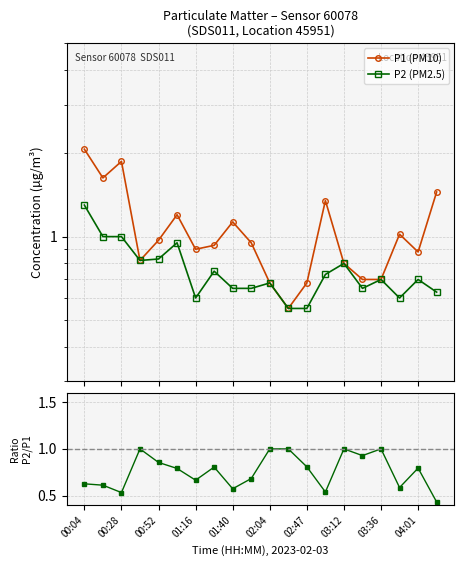

Is the value of P1 (PM10) at 17 greater than the value of P2 (PM2.5) at 04:01?

Yes